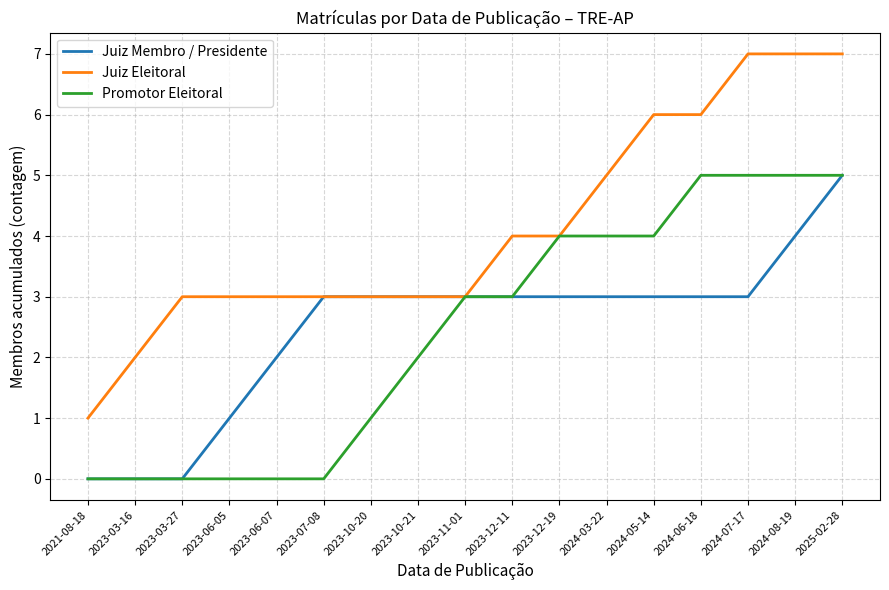

Reading right to left, transcribe all the data shown in this chart.

Juiz Membro / Presidente: 5	4	3	3	3	3	3	3	3	3	3	3	2	1	0	0	0
Juiz Eleitoral: 7	7	7	6	6	5	4	4	3	3	3	3	3	3	3	2	1
Promotor Eleitoral: 5	5	5	5	4	4	4	3	3	2	1	0	0	0	0	0	0